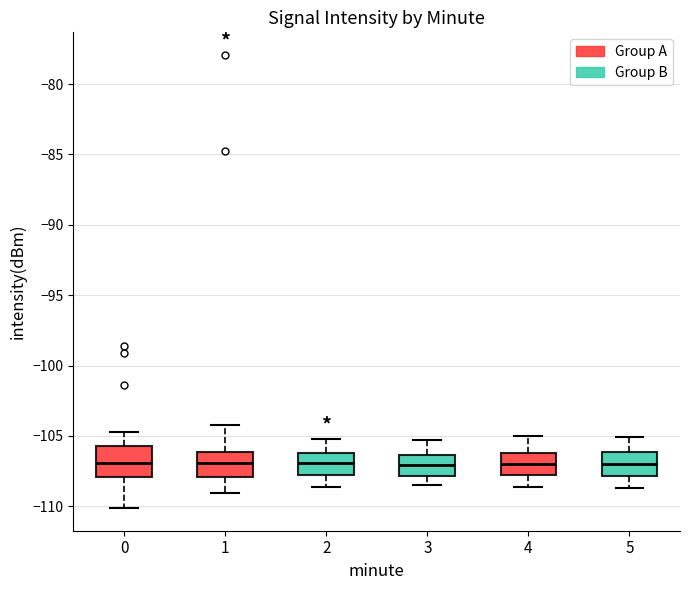

Reading left to right, read every box against the y-axis: the position of its median line, the range the box covers, and the ends of its whiskers. The values are not printed on the chart, so give them approximately, as read against the axis.

0: median -107.0, box -108.0 to -105.5, whiskers -110.0 to -104.5
1: median -107.0, box -108.0 to -106.0, whiskers -109.0 to -104.0
2: median -107.0, box -107.5 to -106.0, whiskers -108.5 to -105.0
3: median -107.0, box -108.0 to -106.5, whiskers -108.5 to -105.5
4: median -107.0, box -107.5 to -106.0, whiskers -108.5 to -105.0
5: median -107.0, box -108.0 to -106.0, whiskers -108.5 to -105.0